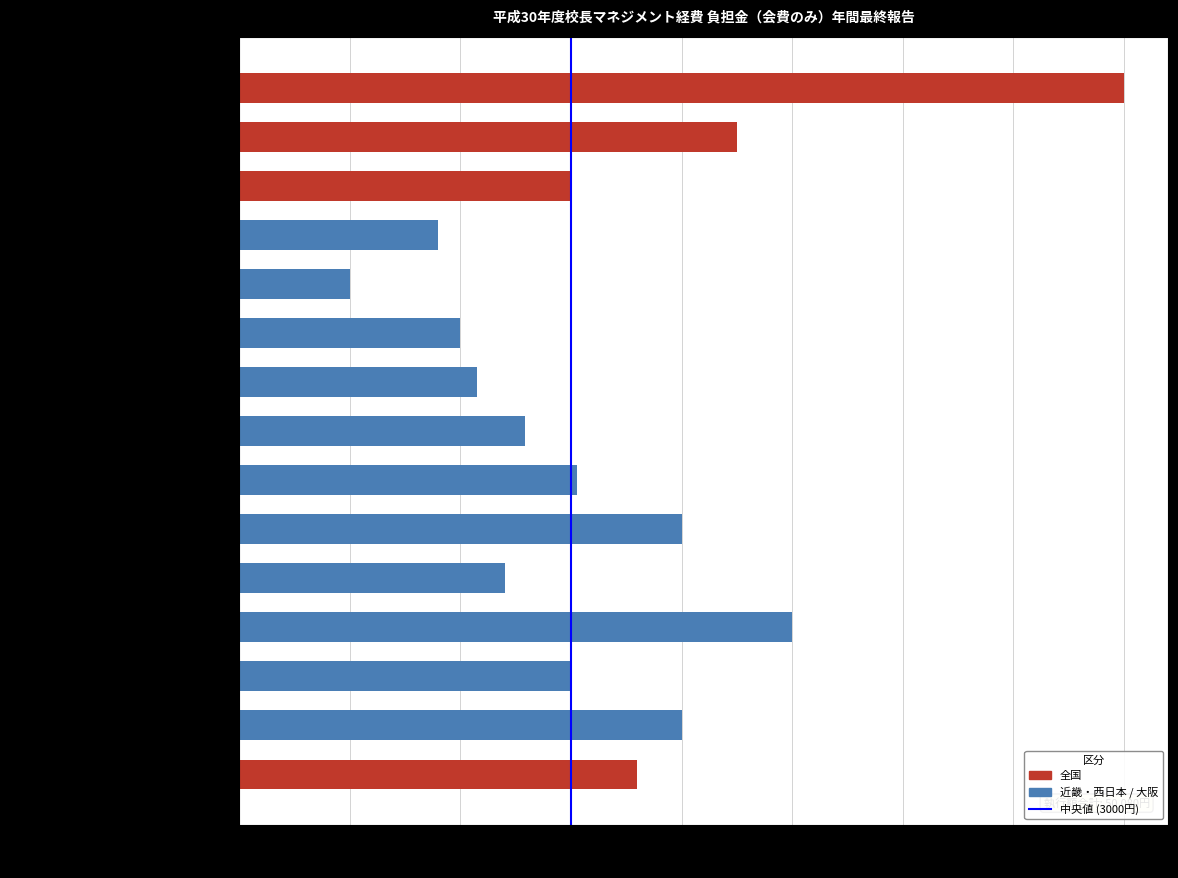

Count the number of categories in the chart.

15